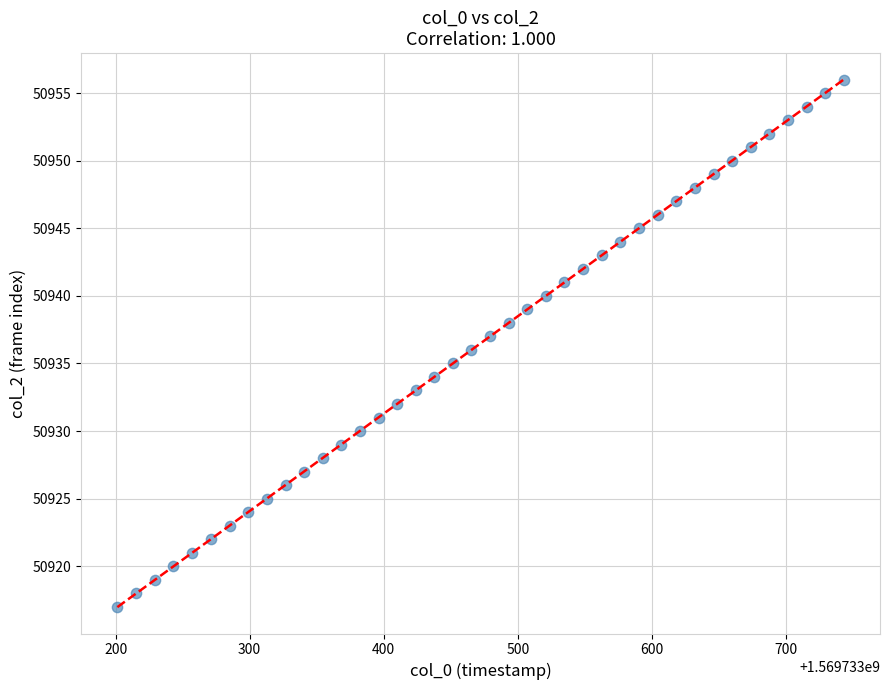

What is the range of Y values (max minus min)?

39